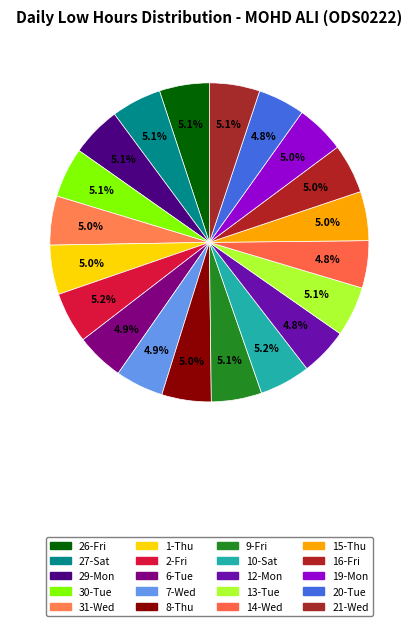

The 29-Mon slice represents 1% of the pie. True or false?

False